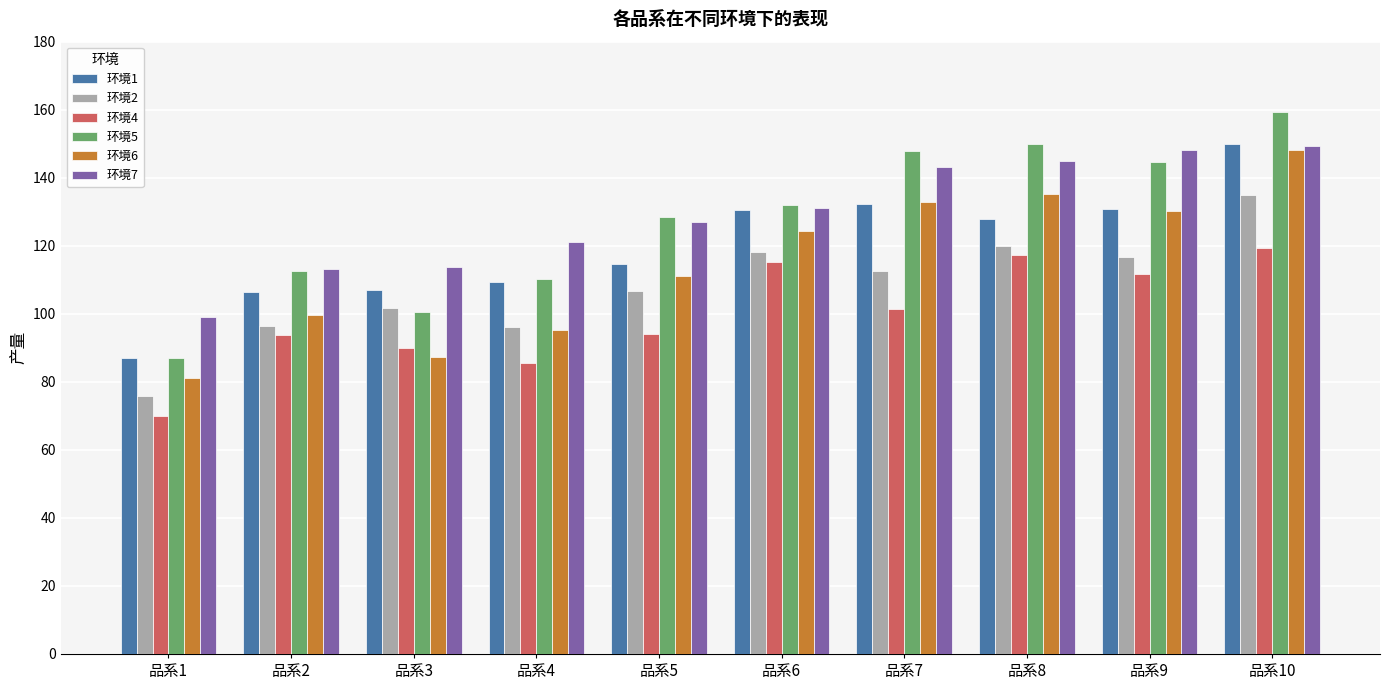

The 环境1 series shows 219.6 at 品系8. True or false?

False